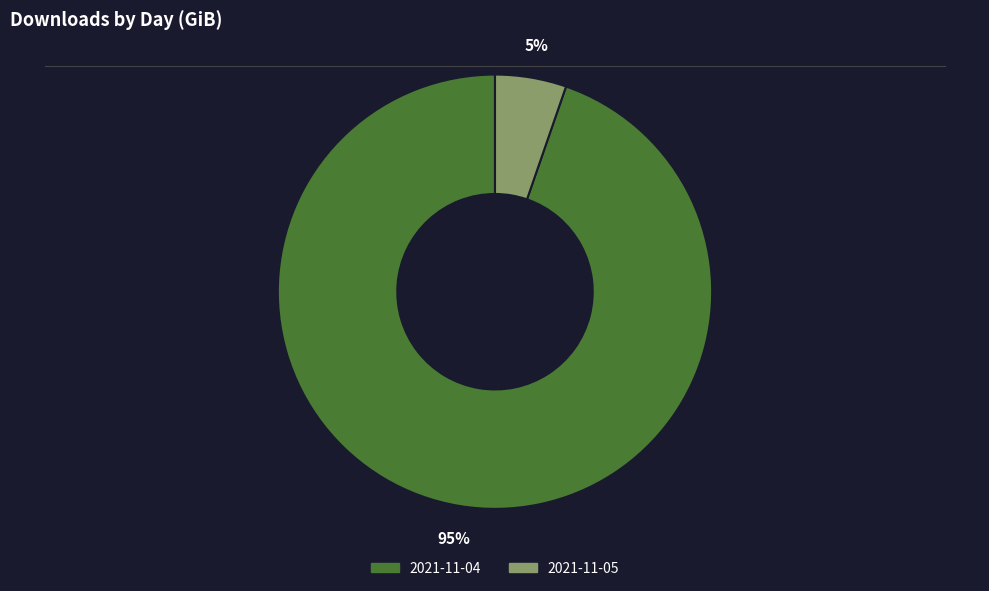

Which slice represents more than half of the pie?

2021-11-04